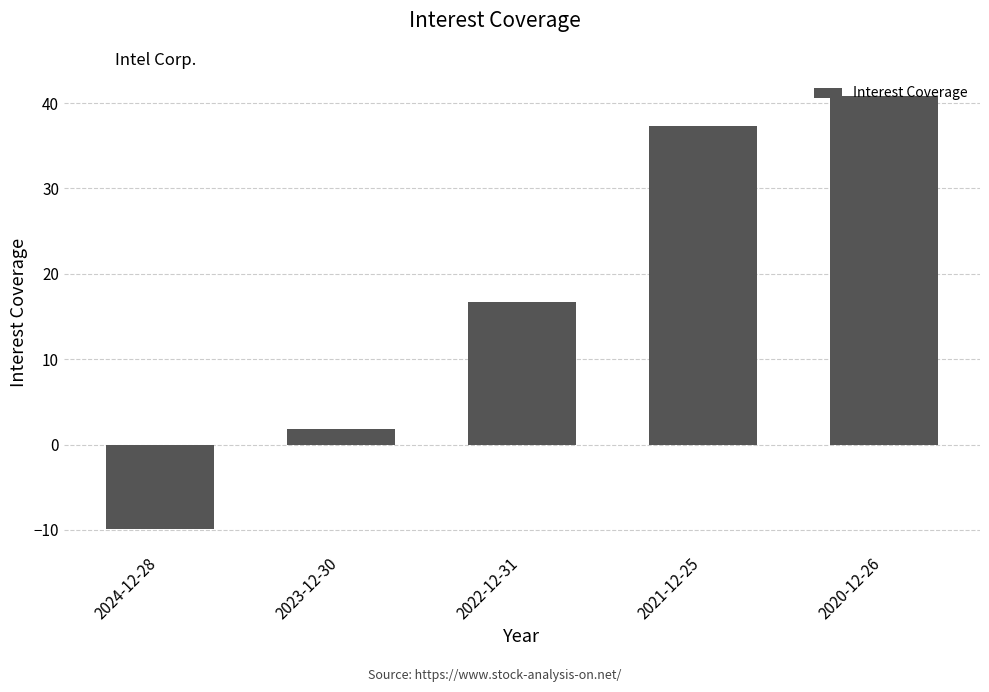

Reading left to right, transcribe all the data shown in this chart.

2024-12-28=-9.8	2023-12-30=1.9	2022-12-31=16.7	2021-12-25=37.4	2020-12-26=40.9